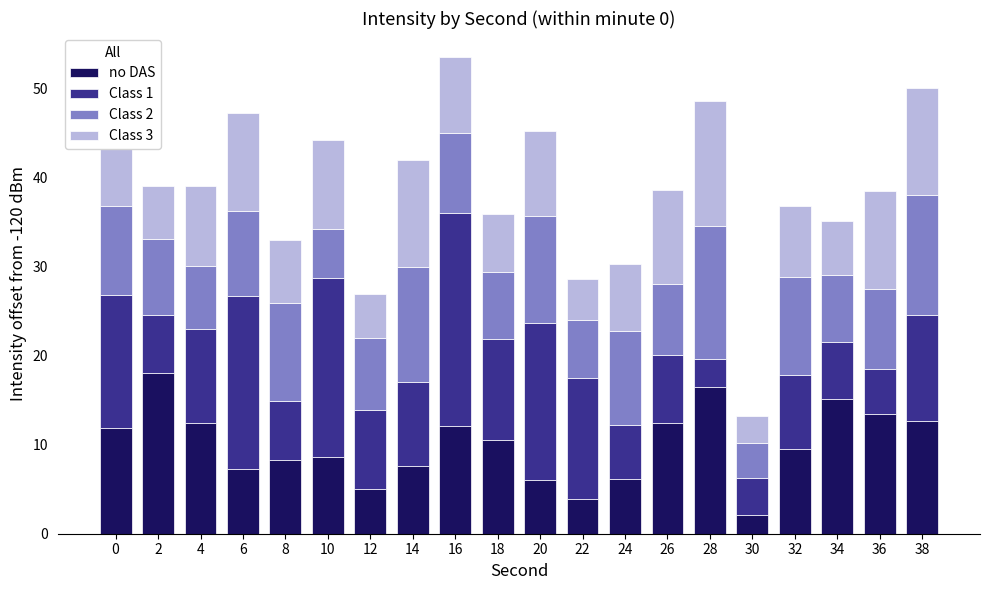

What is the difference between the maximum and minimum values in the no DAS series?

15.9